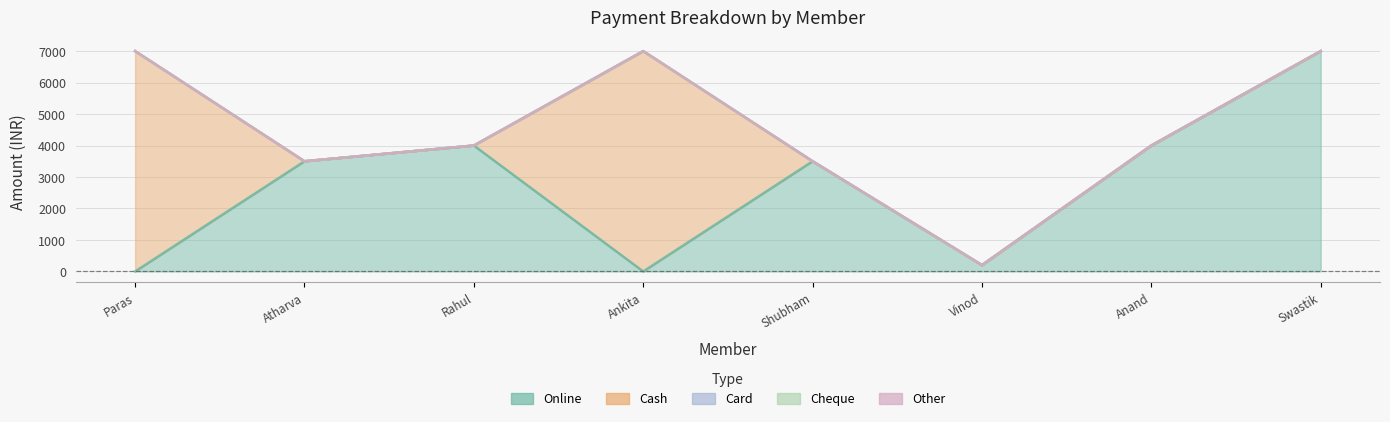

Rank the series at Ankita Ashok Puri from highest to lowest value.

Cash, Online, Card, Cheque, Other